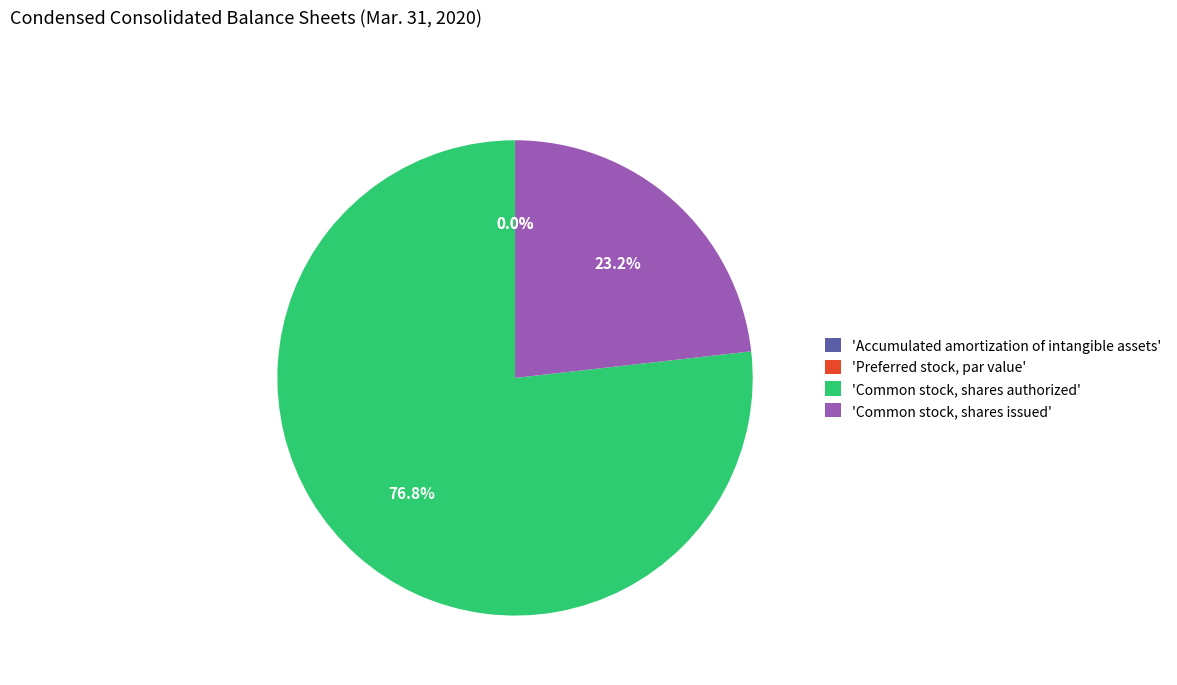

Which slice is the largest?

Common stock, shares authorized